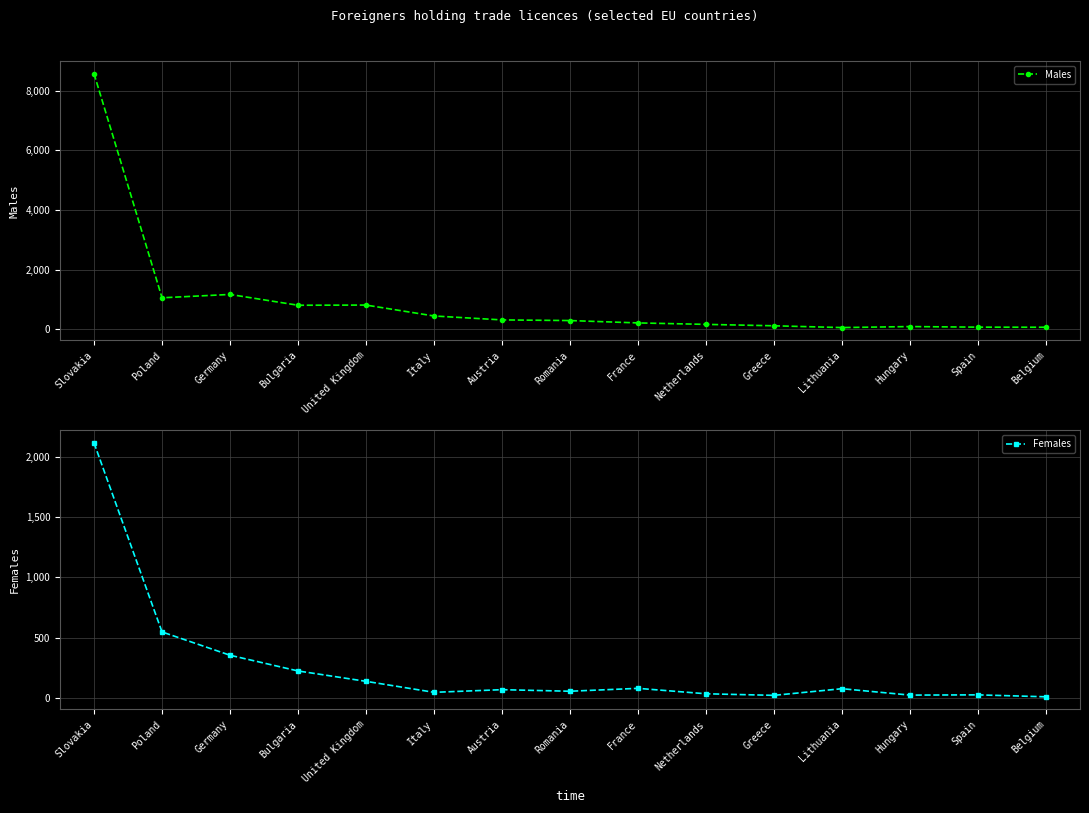

What is the minimum value shown in the chart?

11